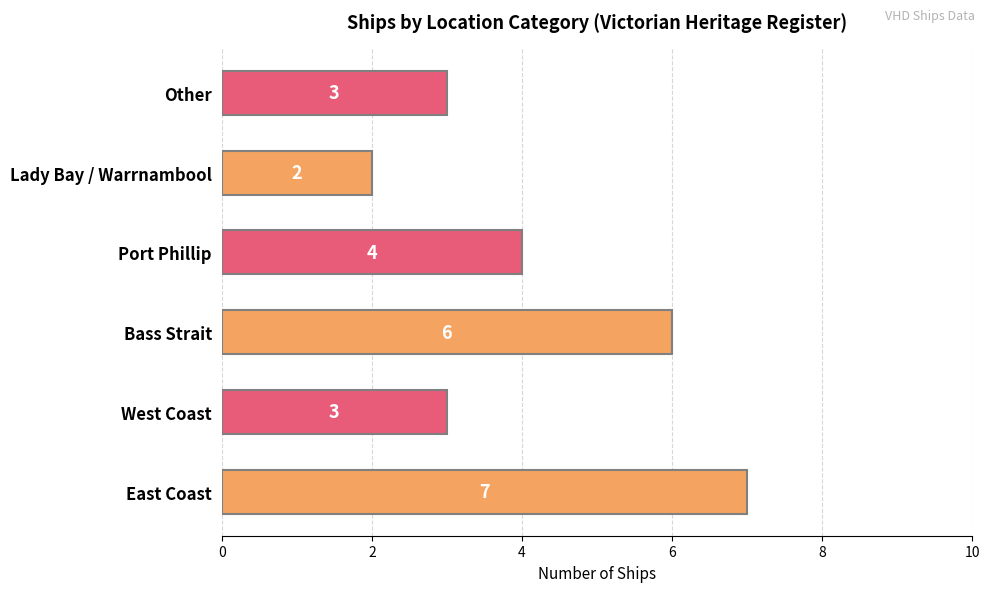

How many values are between 3 and 6?

4